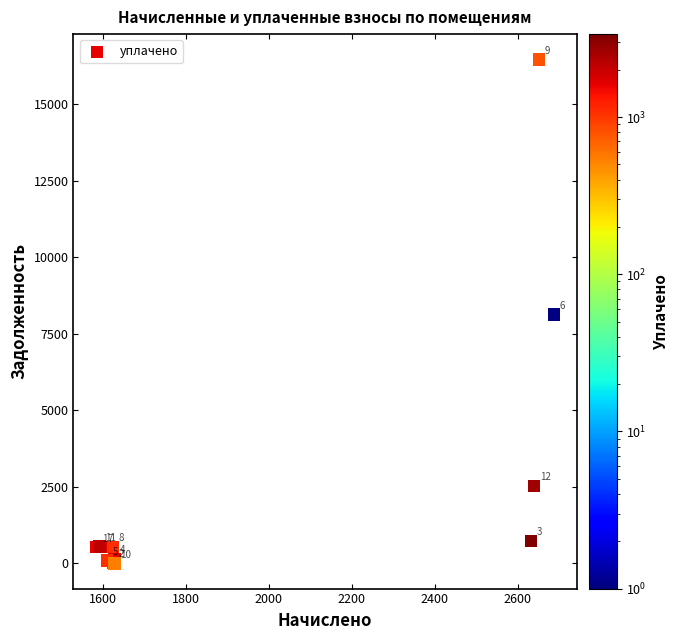

What Y value in the scatter plot is closest to 8236?

8132.5